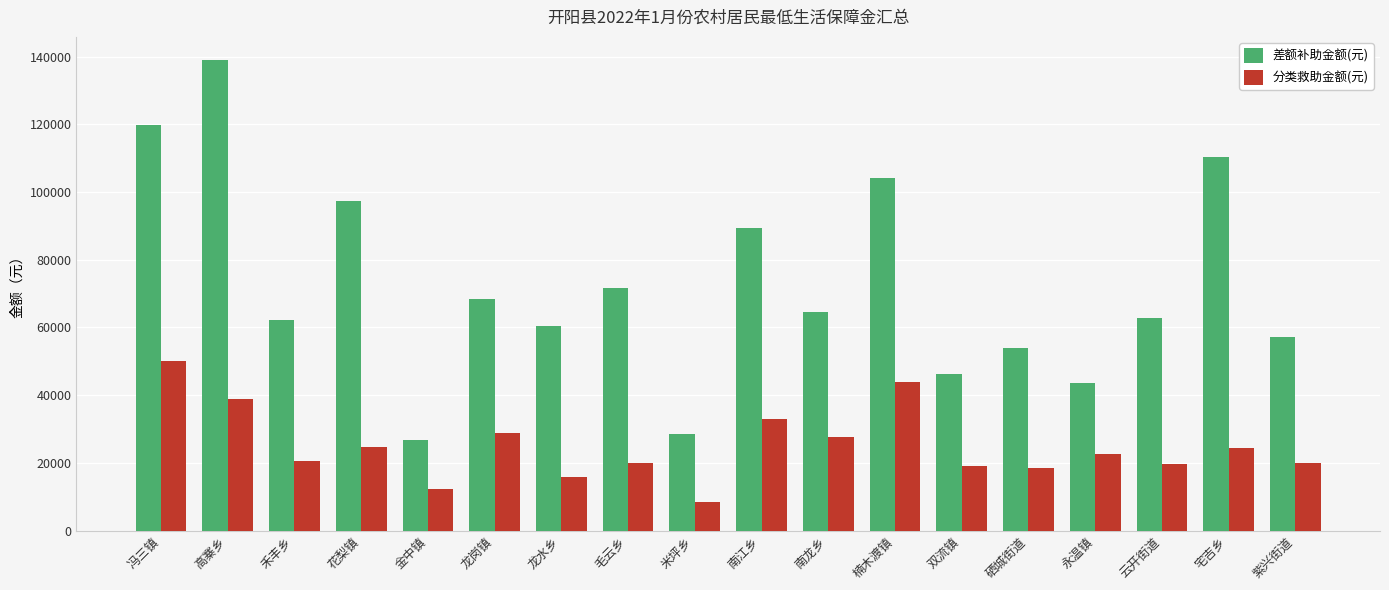

List the series in order of their peak value, lowest first.

分类救助金额(元), 差额补助金额(元)